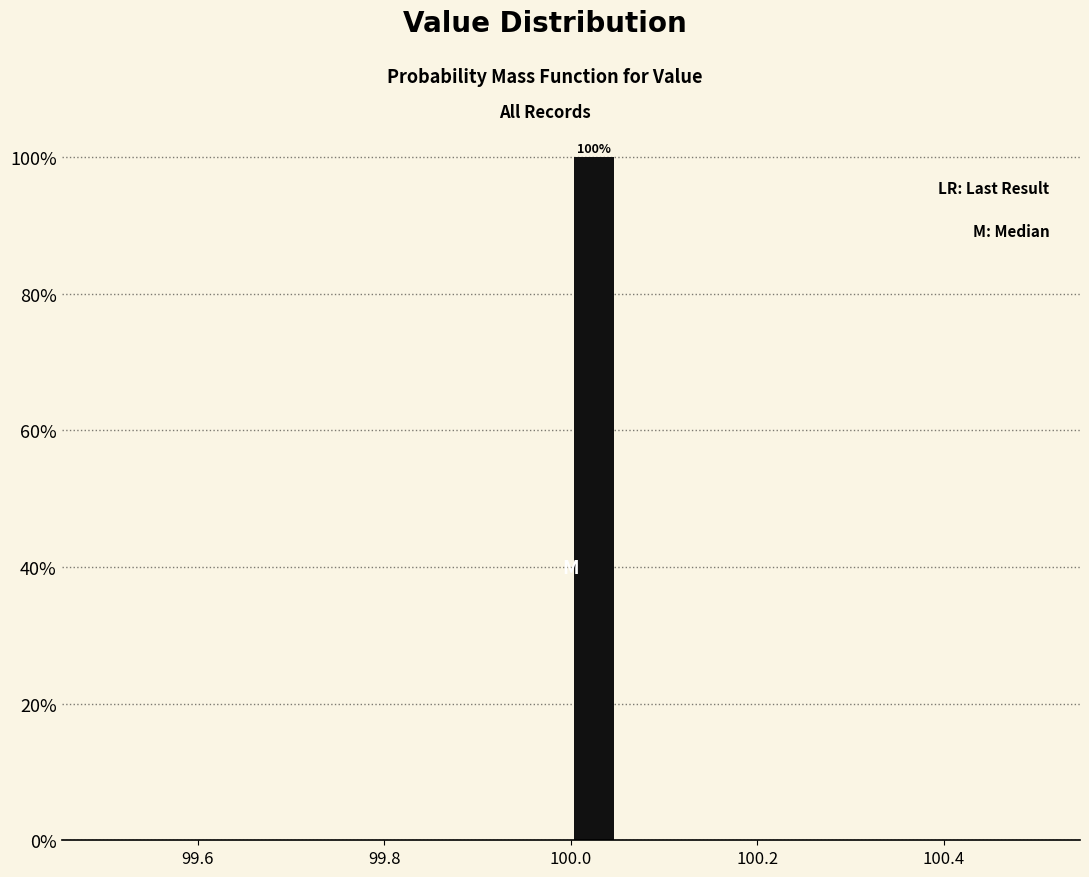

Read against the x-axis, roughly where is the centre of the tallest bar?

100.02